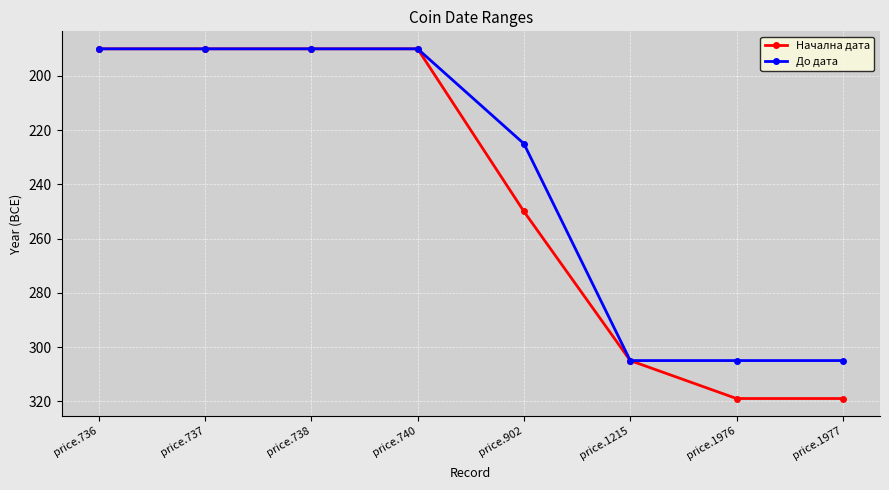

What is the highest value of the До дата series?

-190